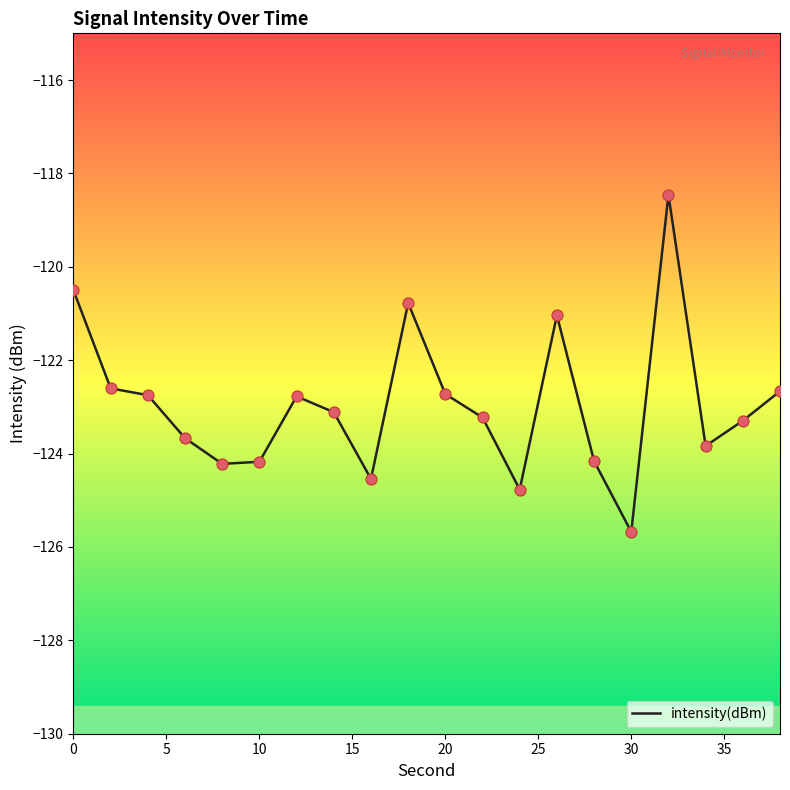

What is the maximum value shown in the chart?

-118.5